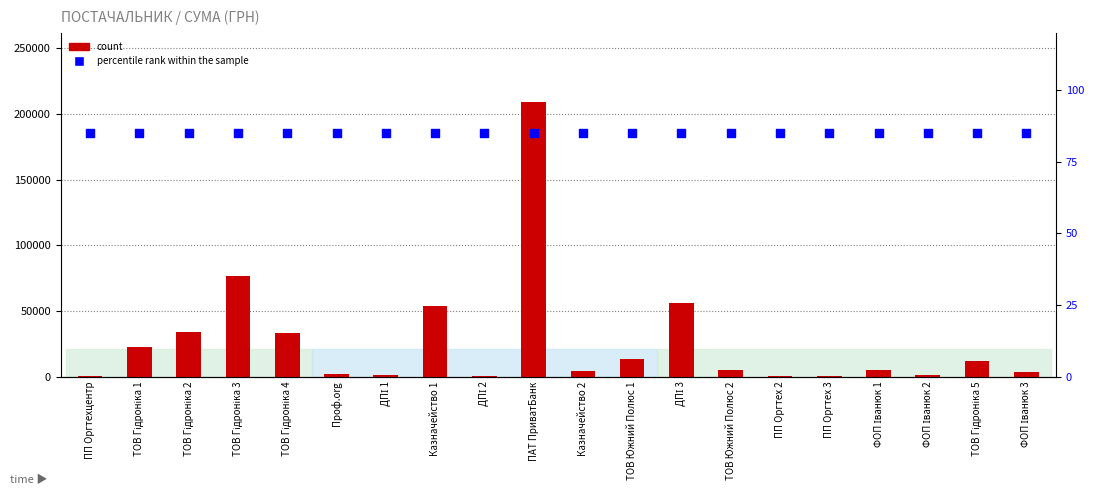

At how many categories does at least one series exceed 192080?

1